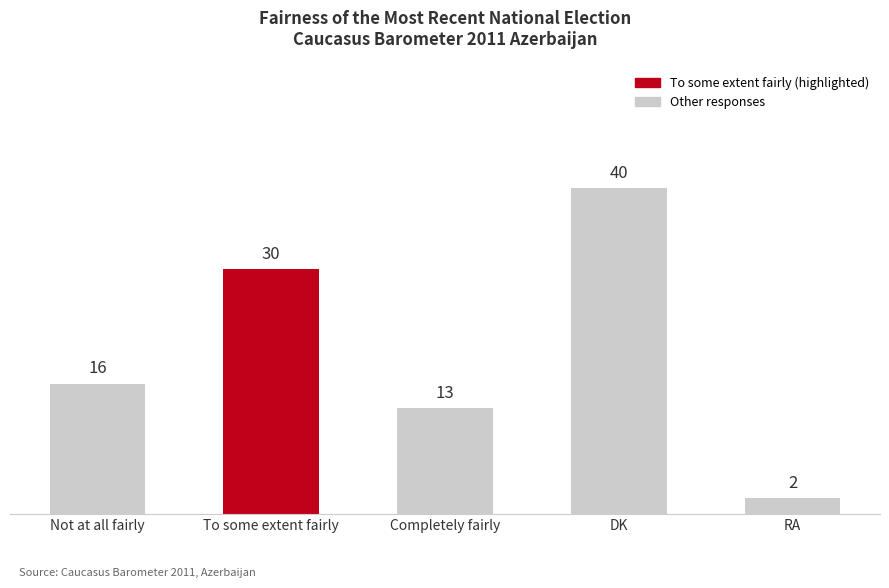

What is the difference between the second highest and minimum values?

28